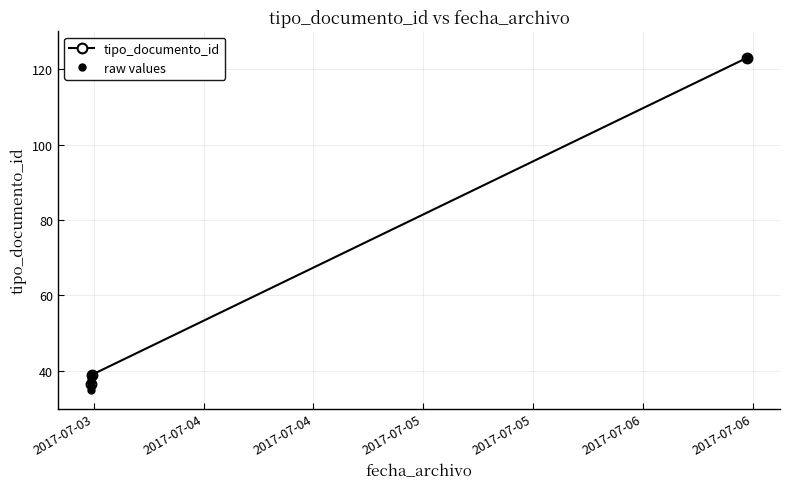

Reading left to right, extract all data points from this chart.

35	38	36	39	123	37